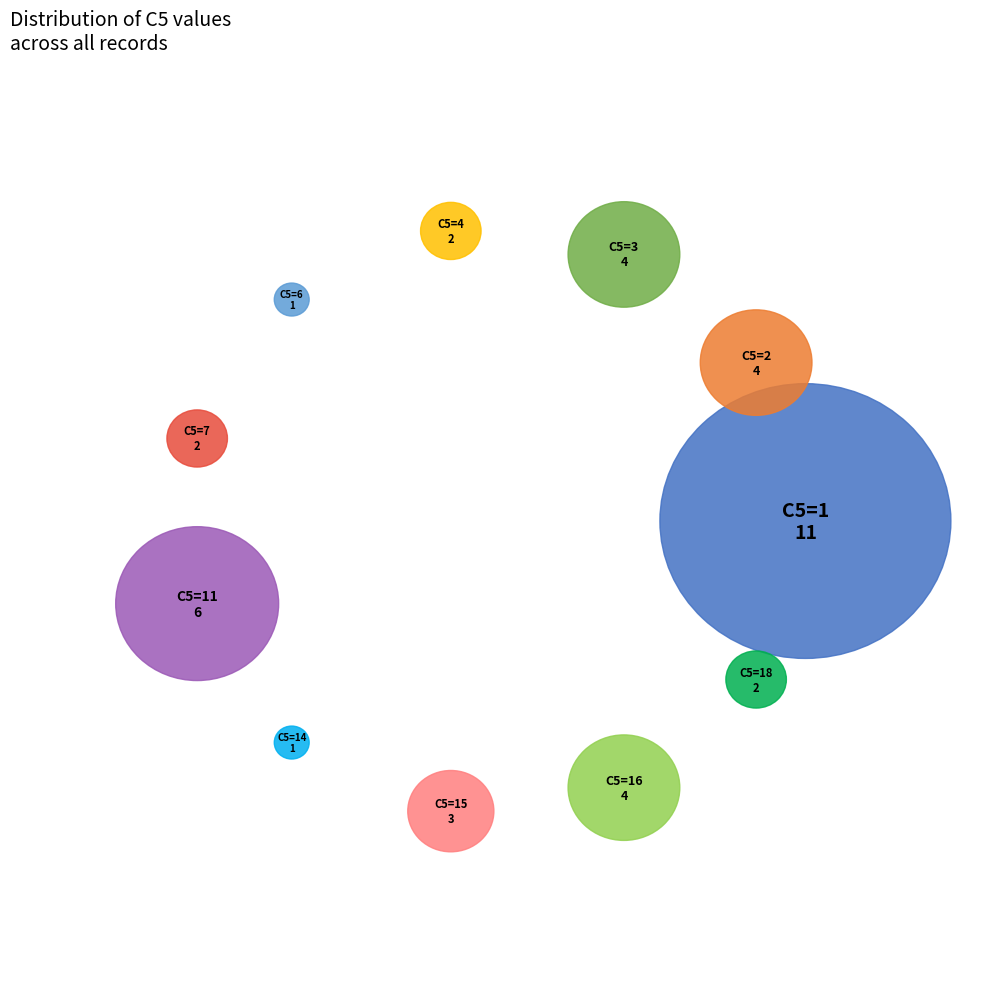

Is it true that 16 is 4% of the pie?

False